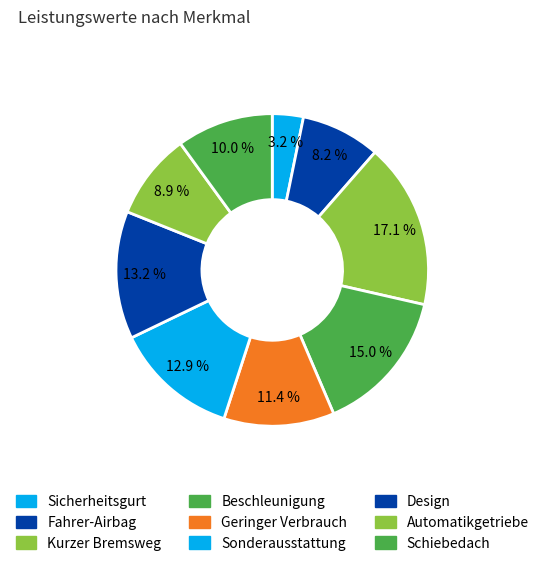

How many slices are in this pie chart?

9